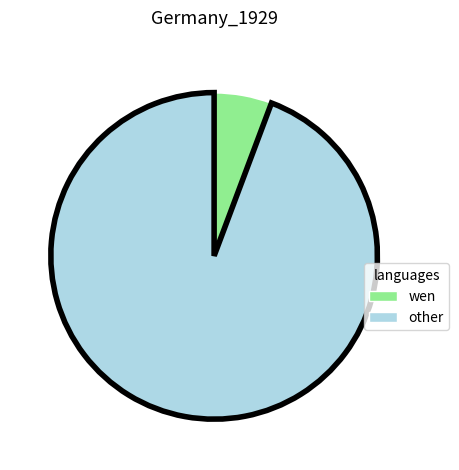

How many segments does this pie chart have?

2